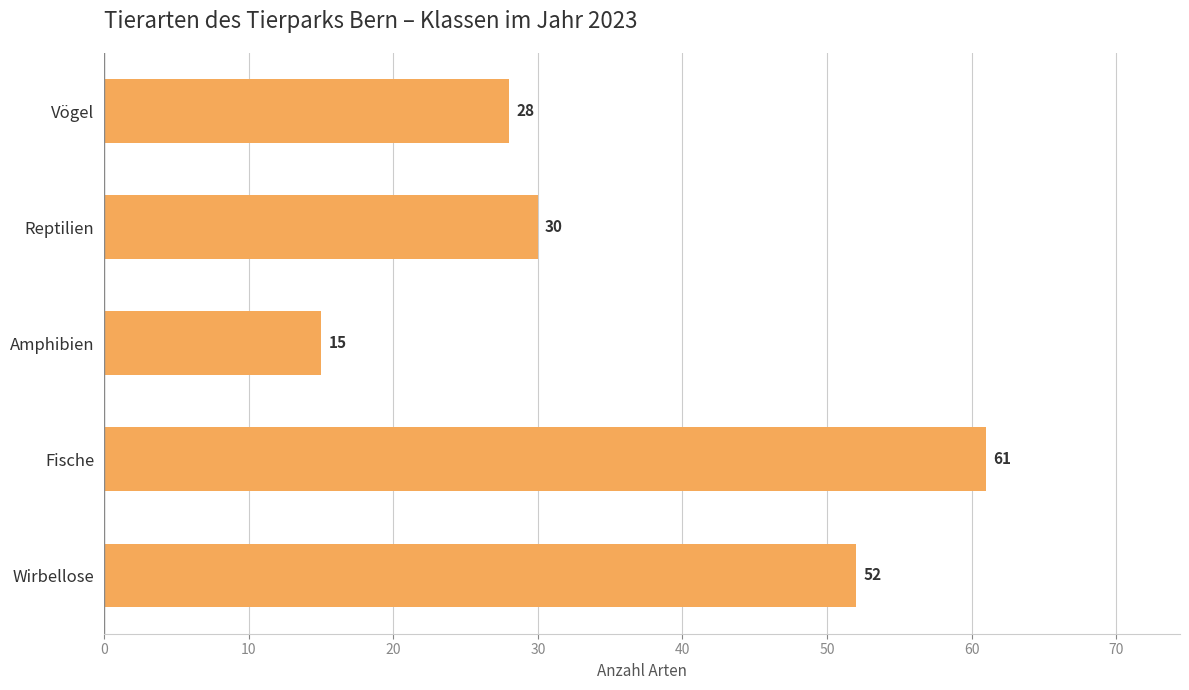

Is it true that the value at Amphibien is 23?

False